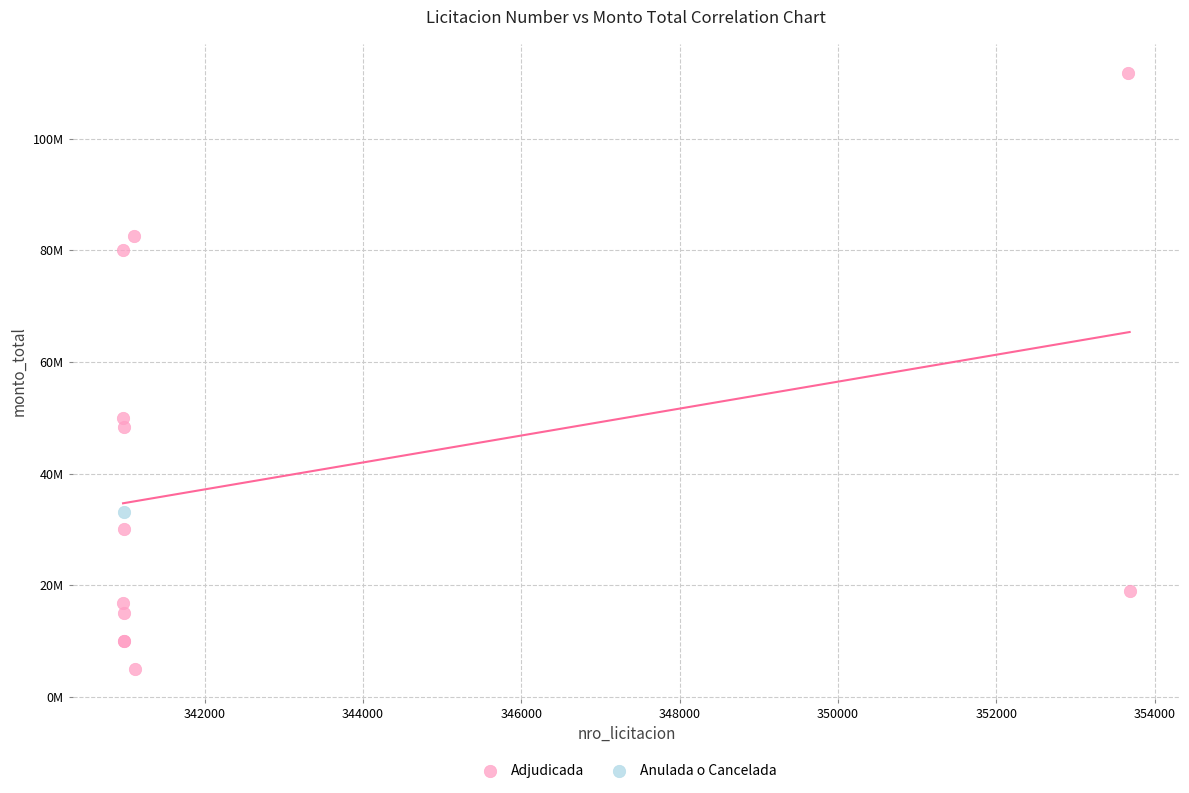

What are all the series names shown in the legend?

Adjudicada, Anulada o Cancelada